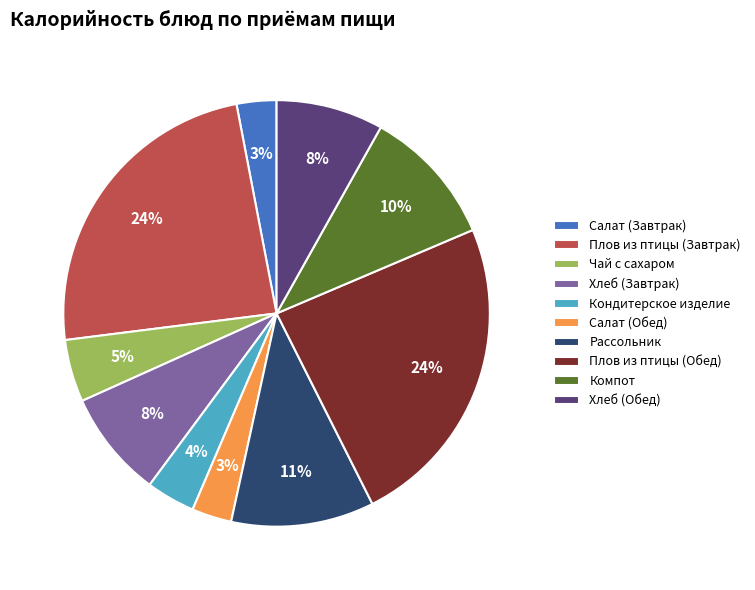

What is the ratio of the value at Салат (Обед) to the value at Рассольник?

0.3